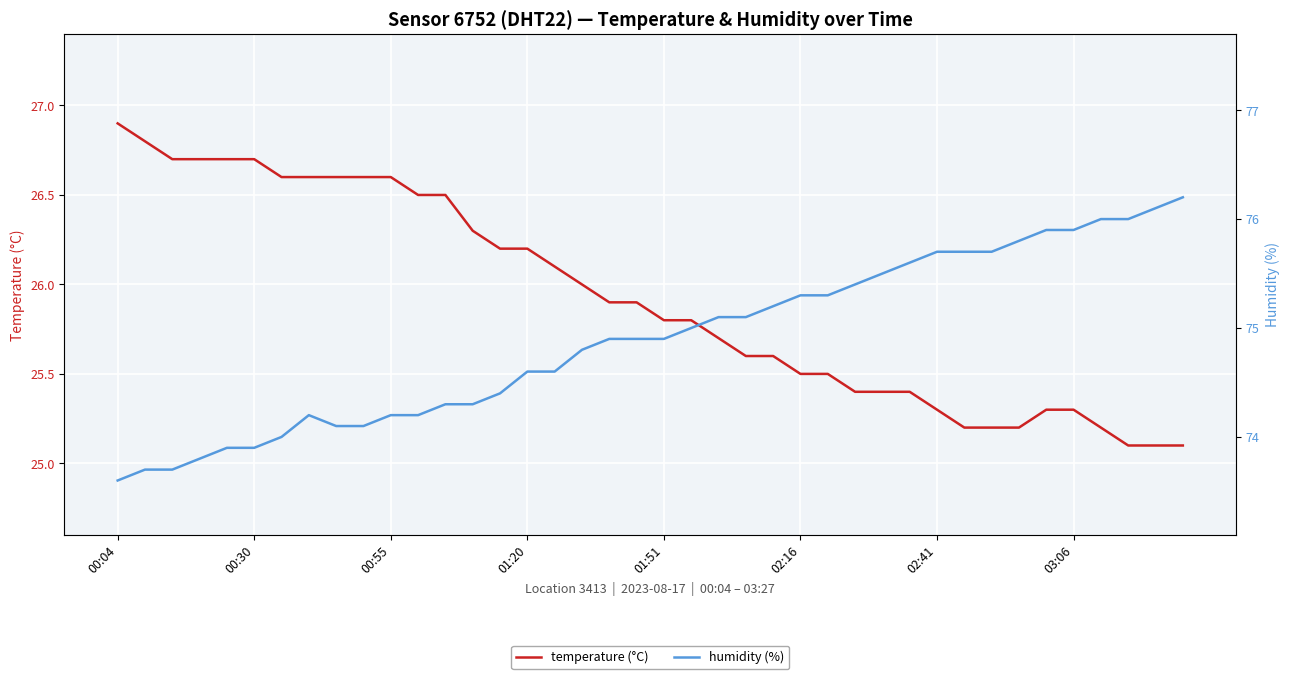

Count the number of data series in this chart.

2